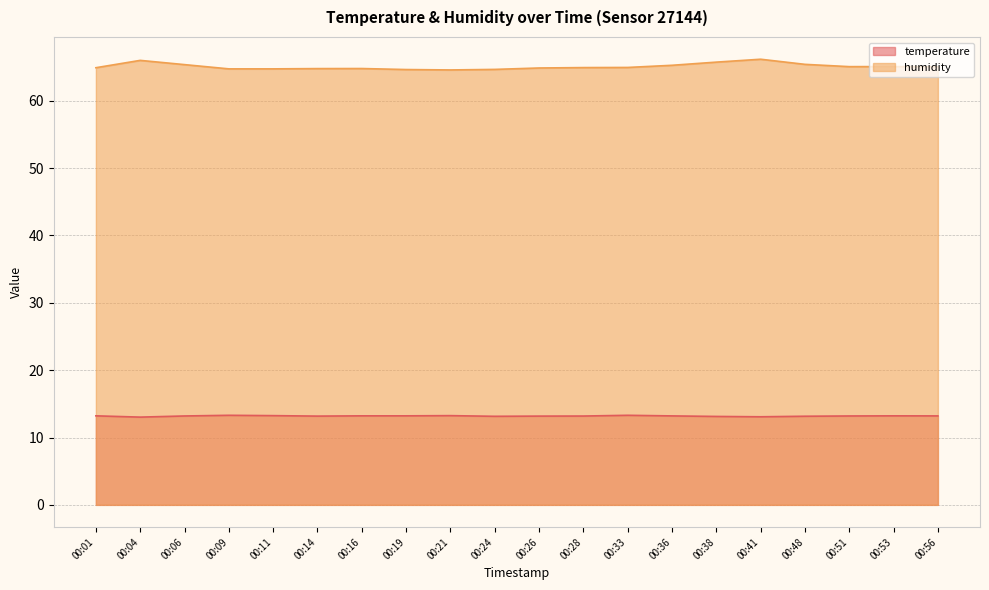

In humidity, how many points are higher than both neighbors (excluding endpoints)?

4